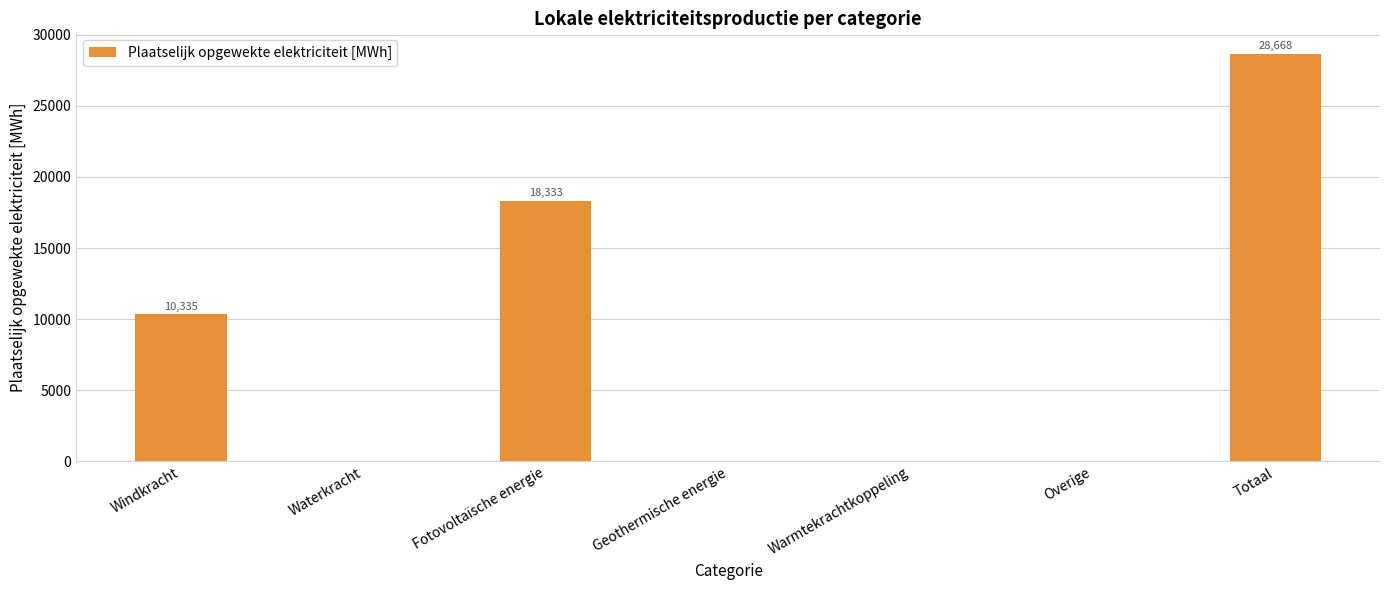

True or false: the data shows 16408.7 at Windkracht.

False